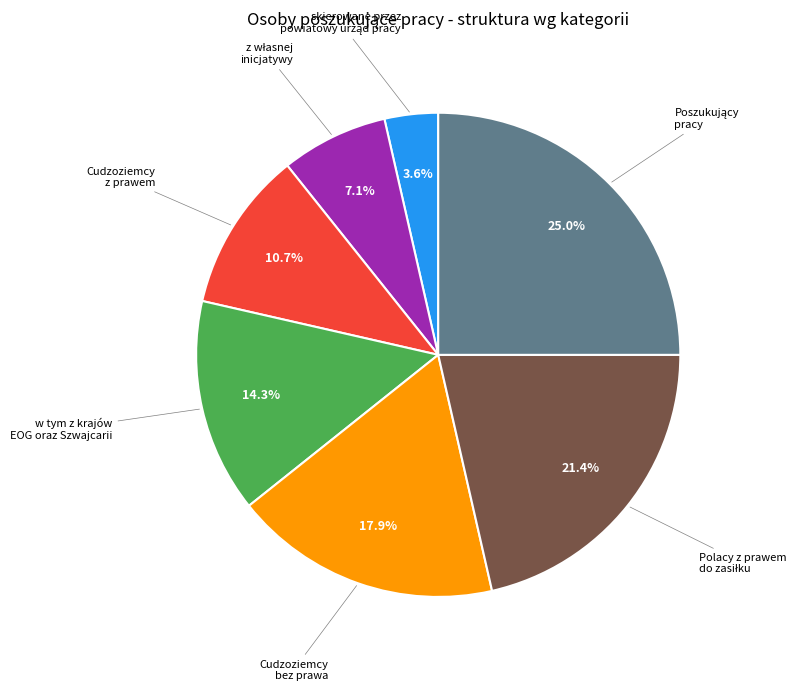

Does any single category account for the majority?

No